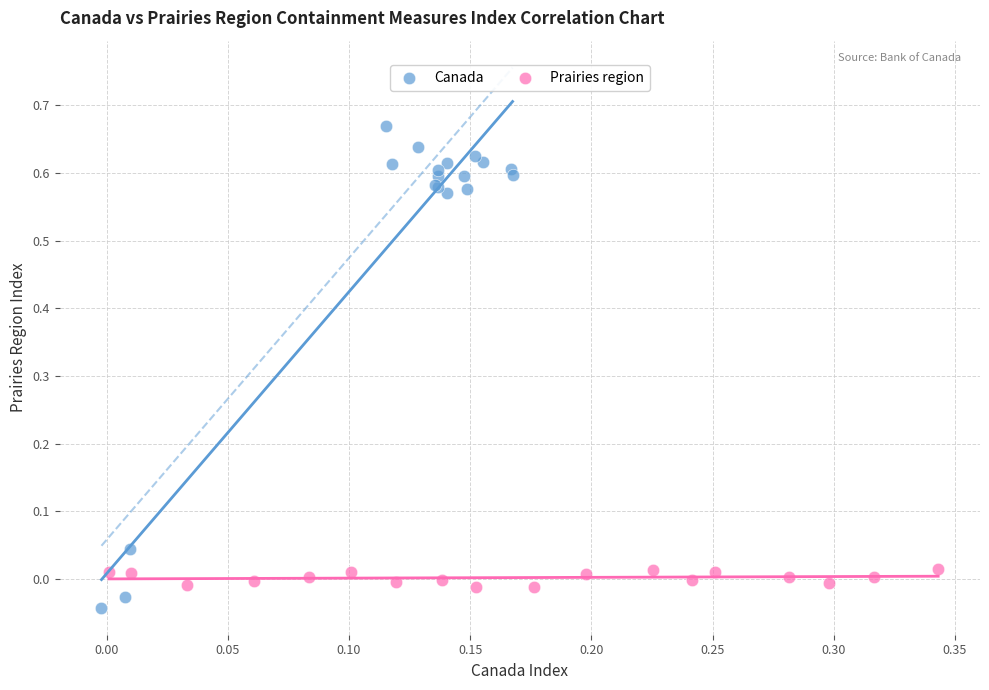

Which series reaches the maximum Y coordinate?

Canada